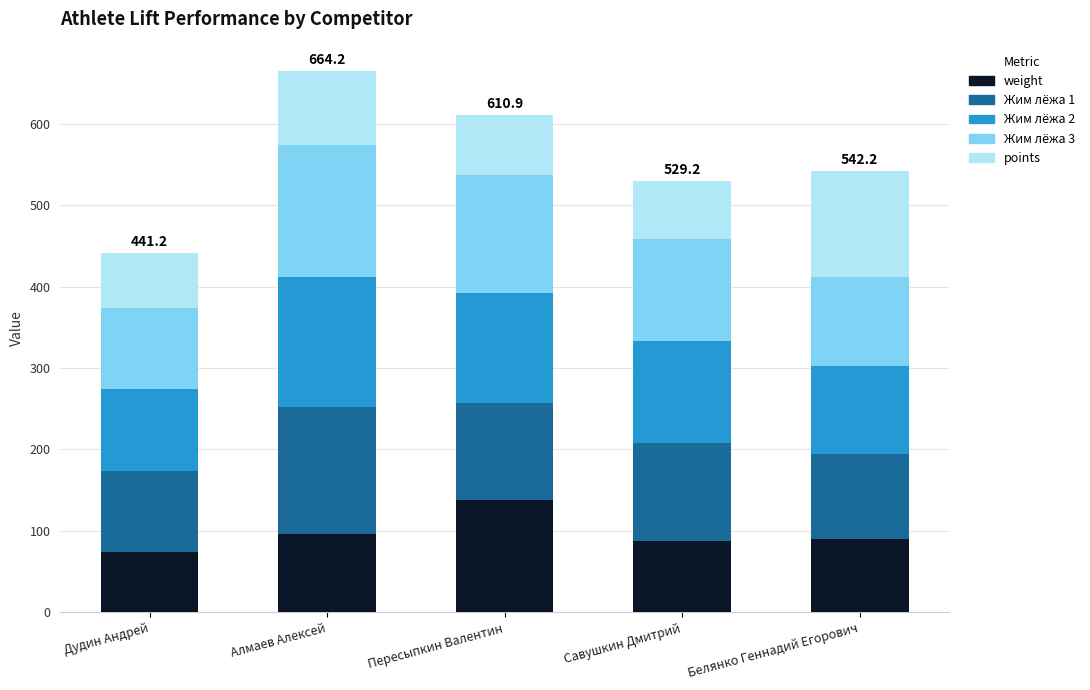

The value of weight at Белянко Геннадий Егорович is 37.8. True or false?

False